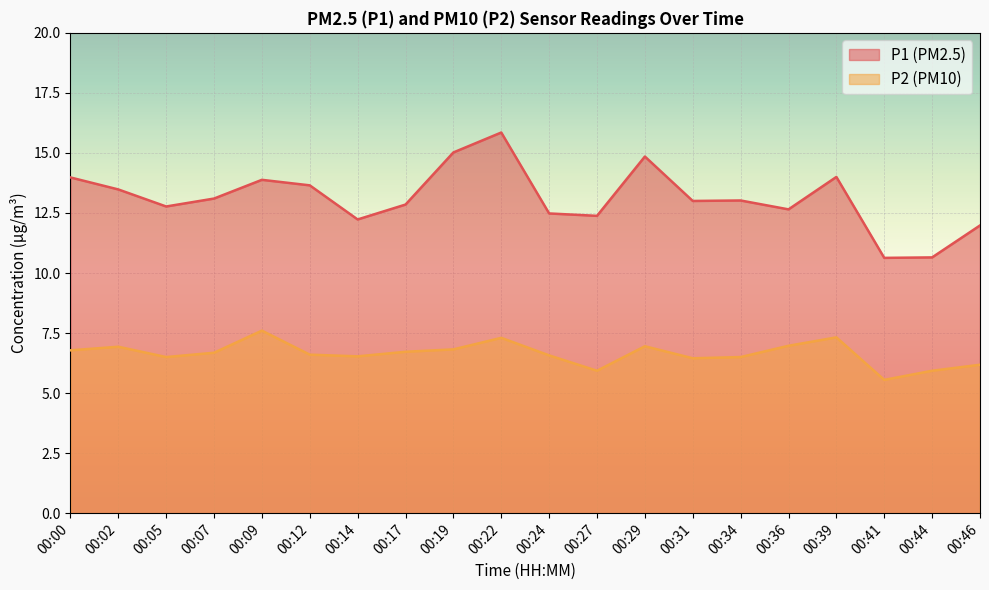

What is the difference between the P2 values at 00:36 and 00:24?

0.4